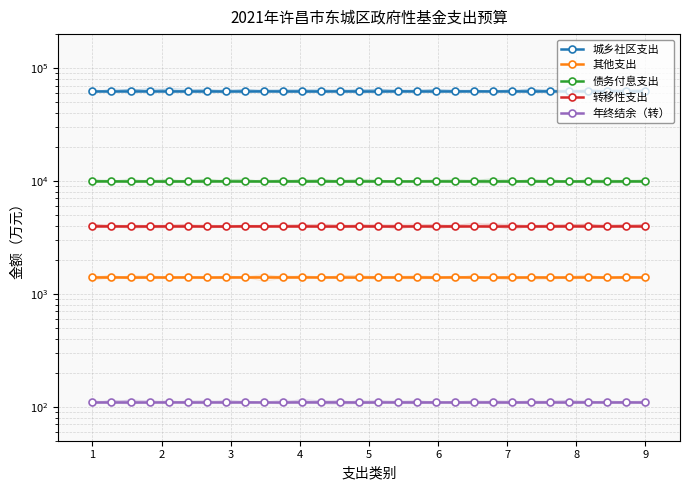

Reading left to right, transcribe all the data shown in this chart.

城乡社区支出: 63000	63000	63000	63000	63000	63000	63000	63000	63000	63000	63000	63000	63000	63000	63000	63000	63000	63000	63000	63000	63000	63000	63000	63000	63000	63000	63000	63000	63000	63000
其他支出: 1400	1400	1400	1400	1400	1400	1400	1400	1400	1400	1400	1400	1400	1400	1400	1400	1400	1400	1400	1400	1400	1400	1400	1400	1400	1400	1400	1400	1400	1400
债务付息支出: 10000	10000	10000	10000	10000	10000	10000	10000	10000	10000	10000	10000	10000	10000	10000	10000	10000	10000	10000	10000	10000	10000	10000	10000	10000	10000	10000	10000	10000	10000
转移性支出: 4000	4000	4000	4000	4000	4000	4000	4000	4000	4000	4000	4000	4000	4000	4000	4000	4000	4000	4000	4000	4000	4000	4000	4000	4000	4000	4000	4000	4000	4000
年终结余（转）: 110	110	110	110	110	110	110	110	110	110	110	110	110	110	110	110	110	110	110	110	110	110	110	110	110	110	110	110	110	110